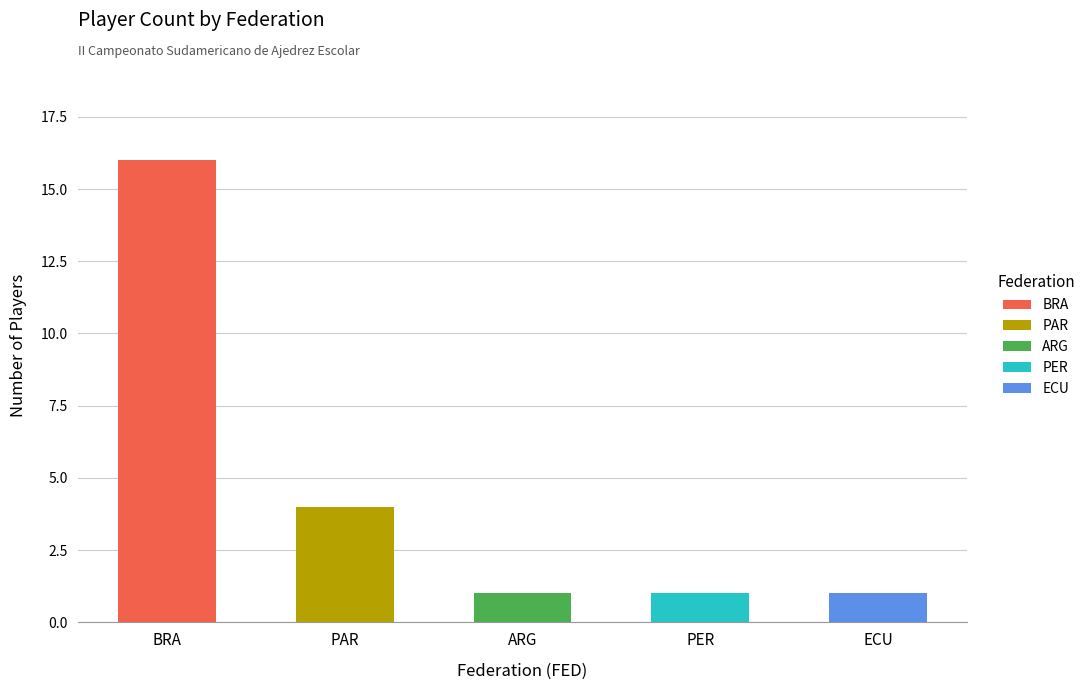

Is it true that ARG equals 1 at PER?

True